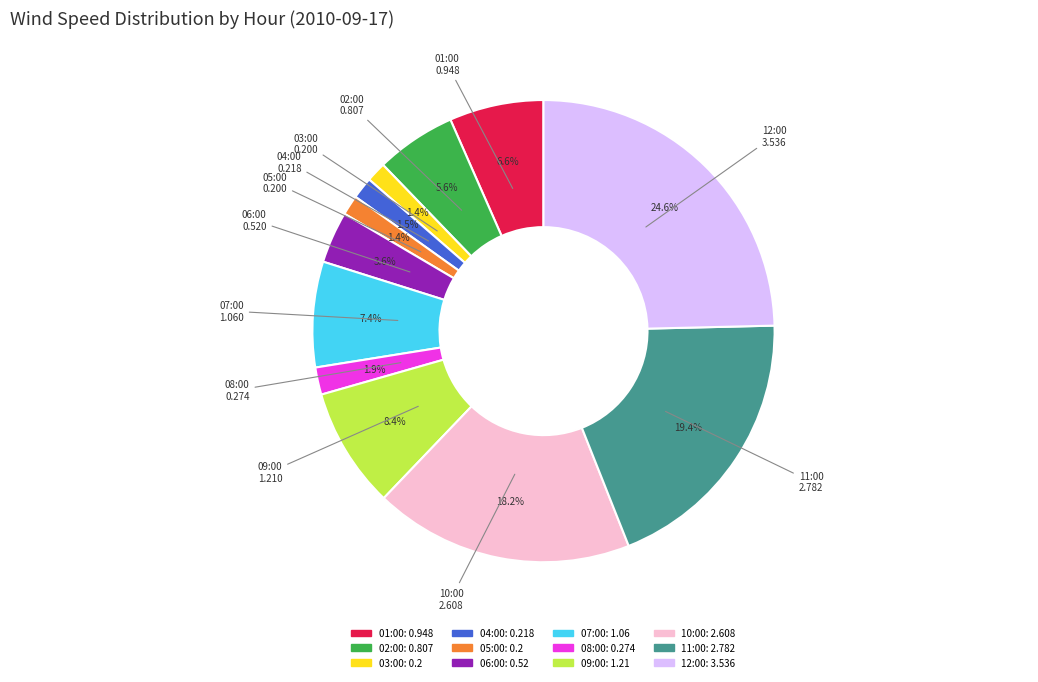

To the nearest percent, what is the average slice percentage?

8%